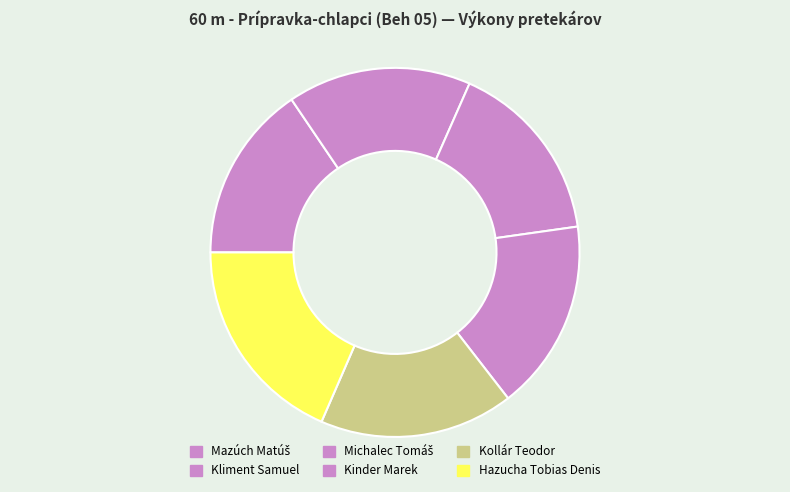

To the nearest percent, what portion does Kollár Teodor represent?

17%